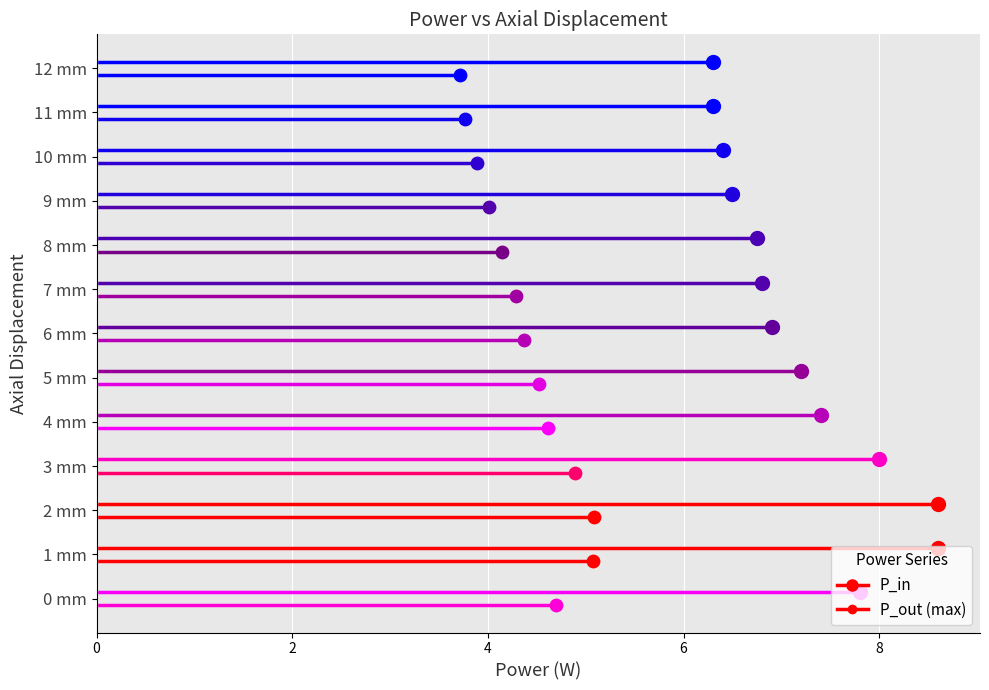

What are all the series names shown in the legend?

P_in, P_out (max)